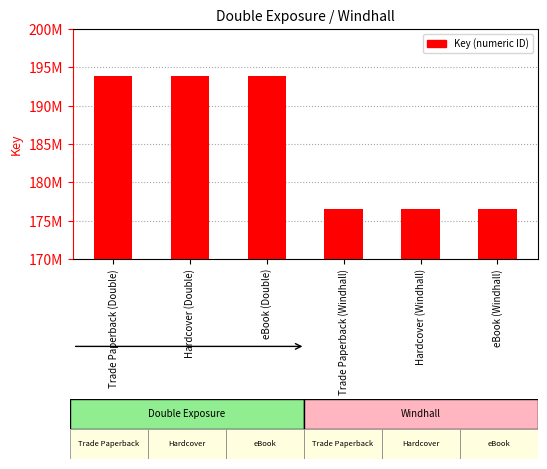

Does the chart contain any negative values?

No